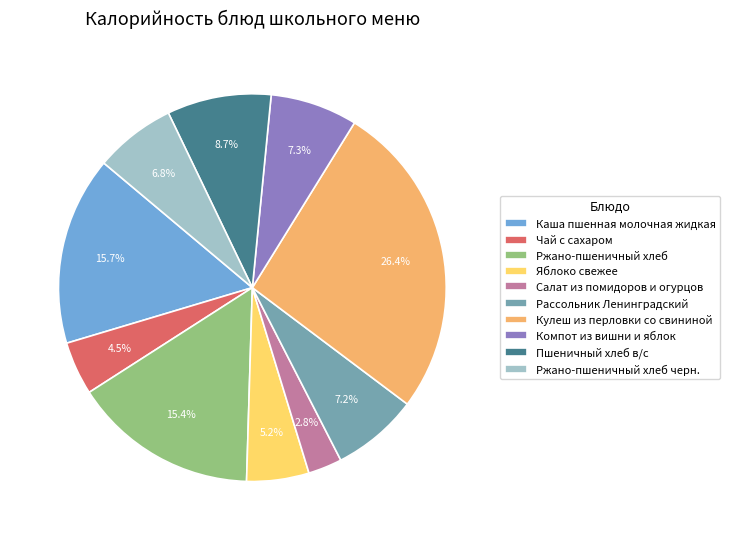

What percentage is the Компот из вишни и яблок slice, to the nearest percent?

7%